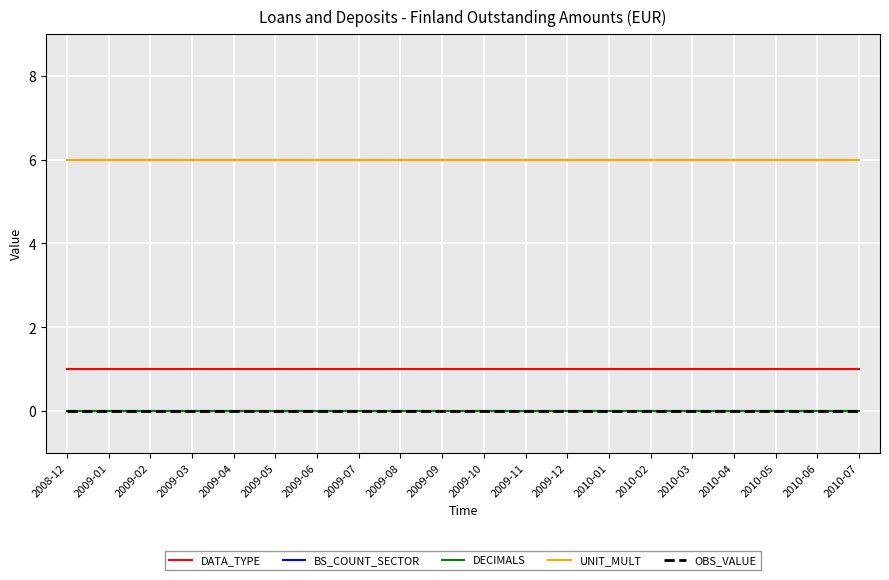

Does the chart display data point markers on the line(s)?

No